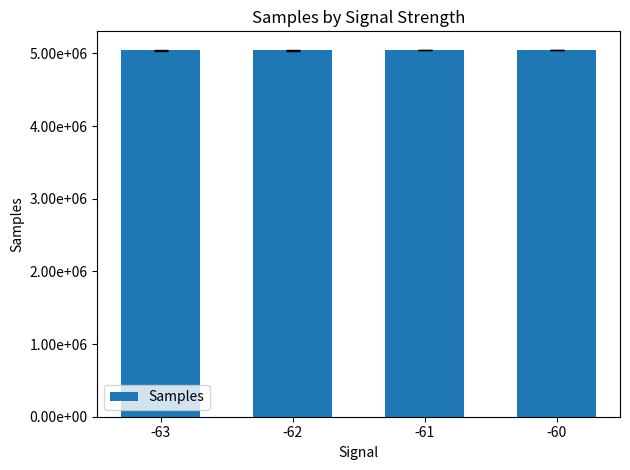

Reading right to left, extract all data points from this chart.

-60=5042603.0	-61=5046733.5	-62=5043551.9	-63=5042296.3